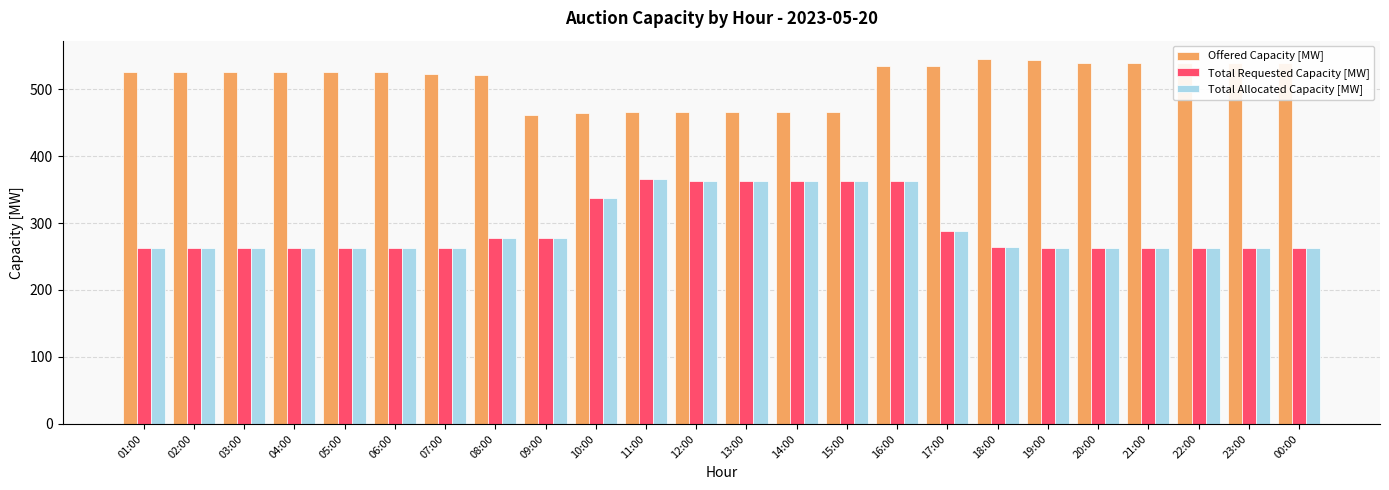

The Total Requested Capacity [MW] series shows 263 at 19:00. True or false?

True